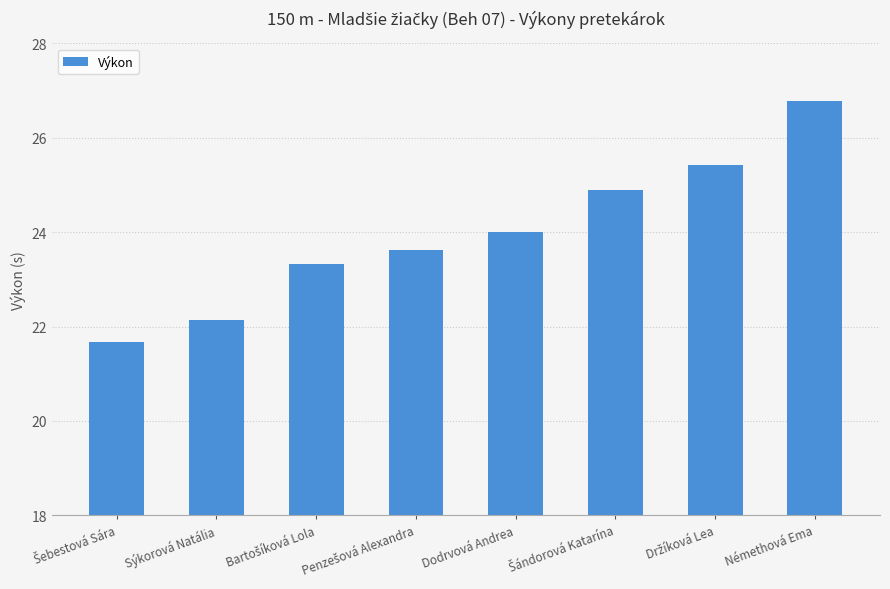

Which has a higher value, Némethová Ema or Dodrvová Andrea?

Némethová Ema